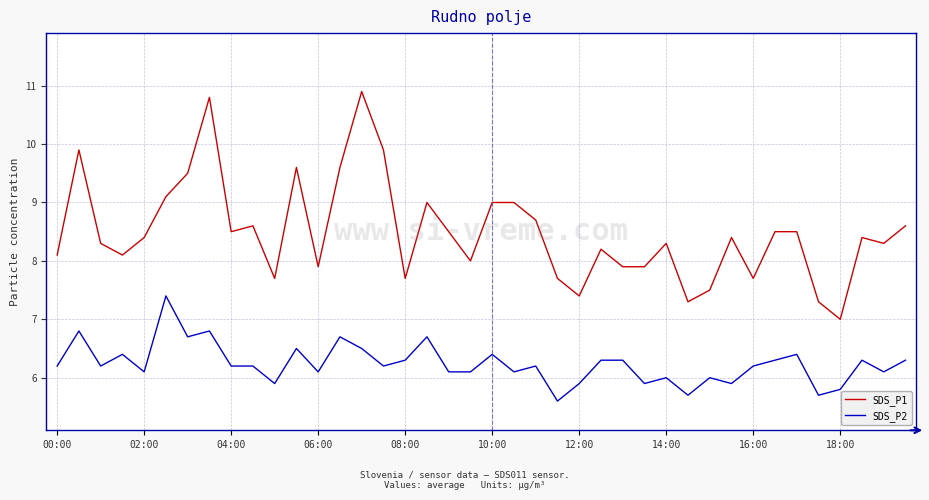

Which series has the widest spread of values?

SDS_P1